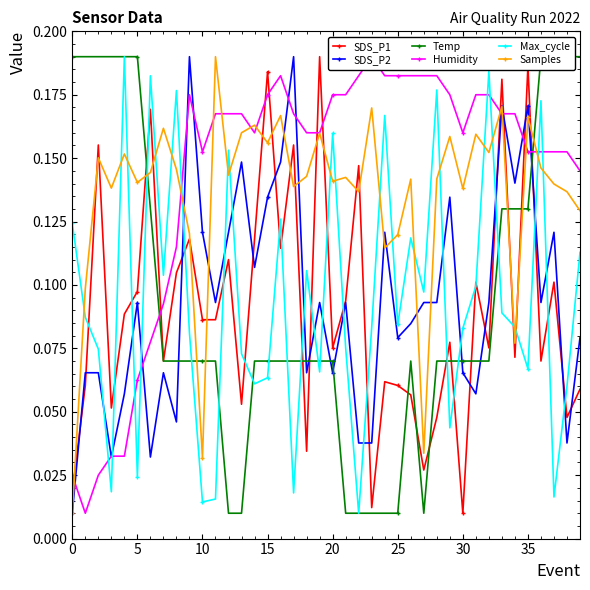

How many intersections are there between Max_cycle and Samples?

21